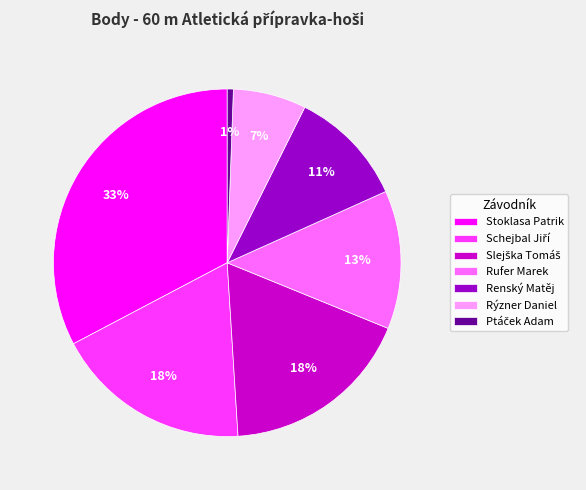

Is there a majority slice in this chart?

No